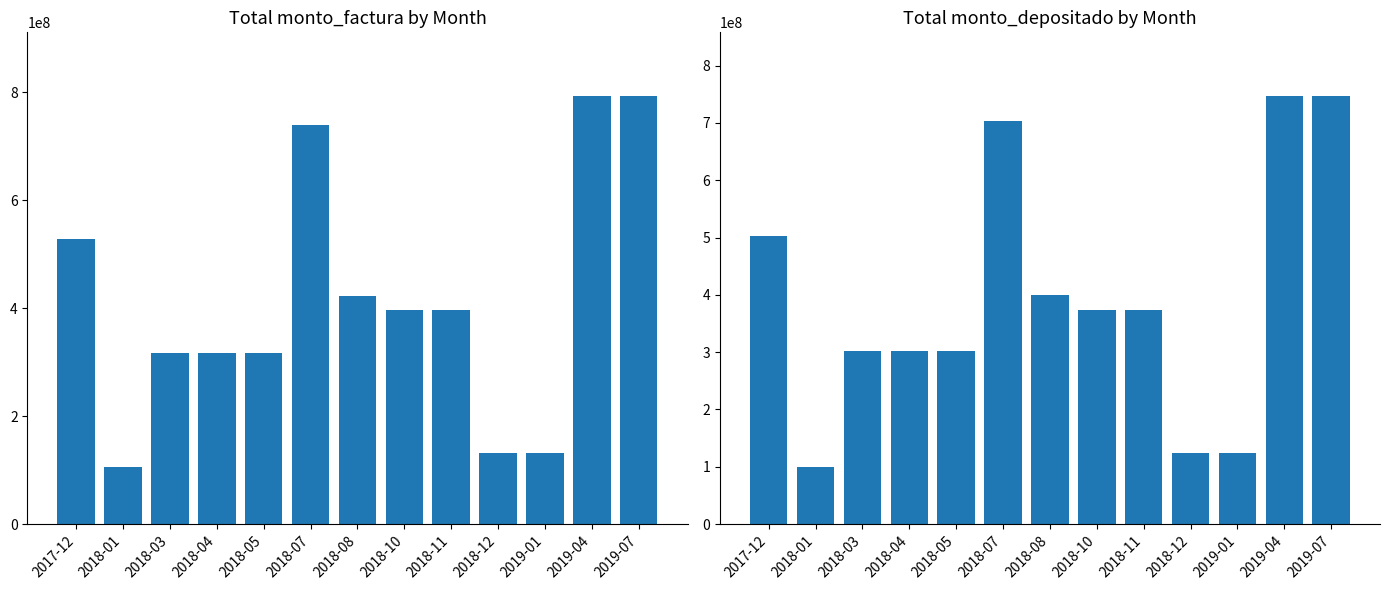

At which label does monto_factura first exceed 396000000?

2017-12